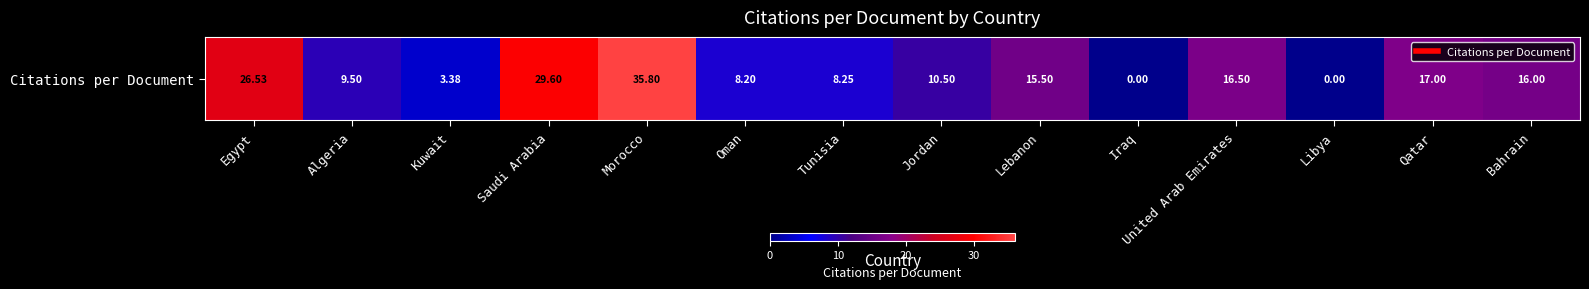

Rank the categories by value from highest to lowest.

Morocco, Saudi Arabia, Egypt, Qatar, United Arab Emirates, Bahrain, Lebanon, Jordan, Algeria, Tunisia, Oman, Kuwait, Iraq, Libya